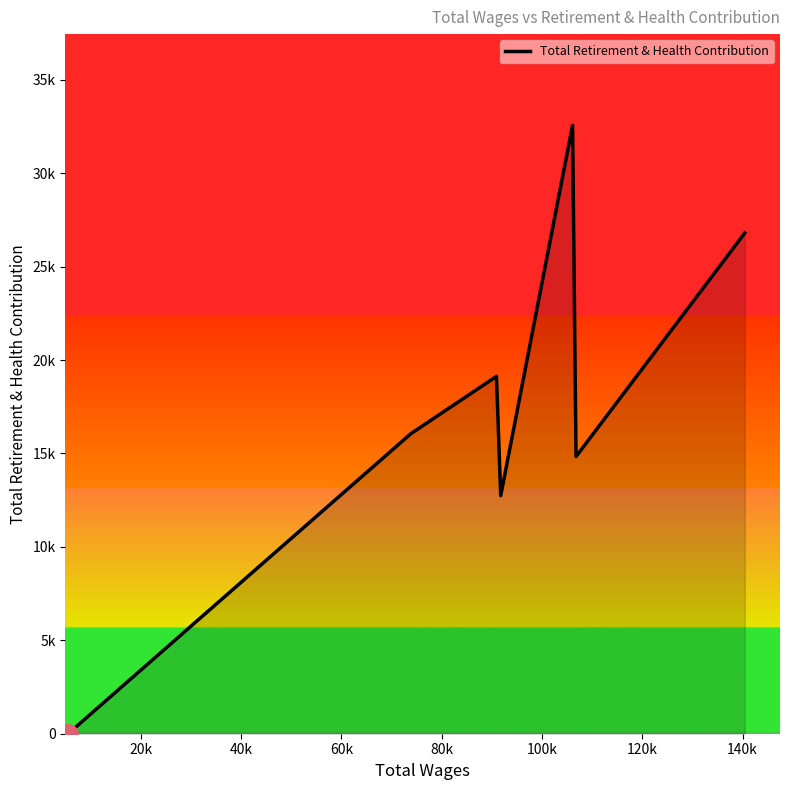

Does the chart display data point markers on the line(s)?

No